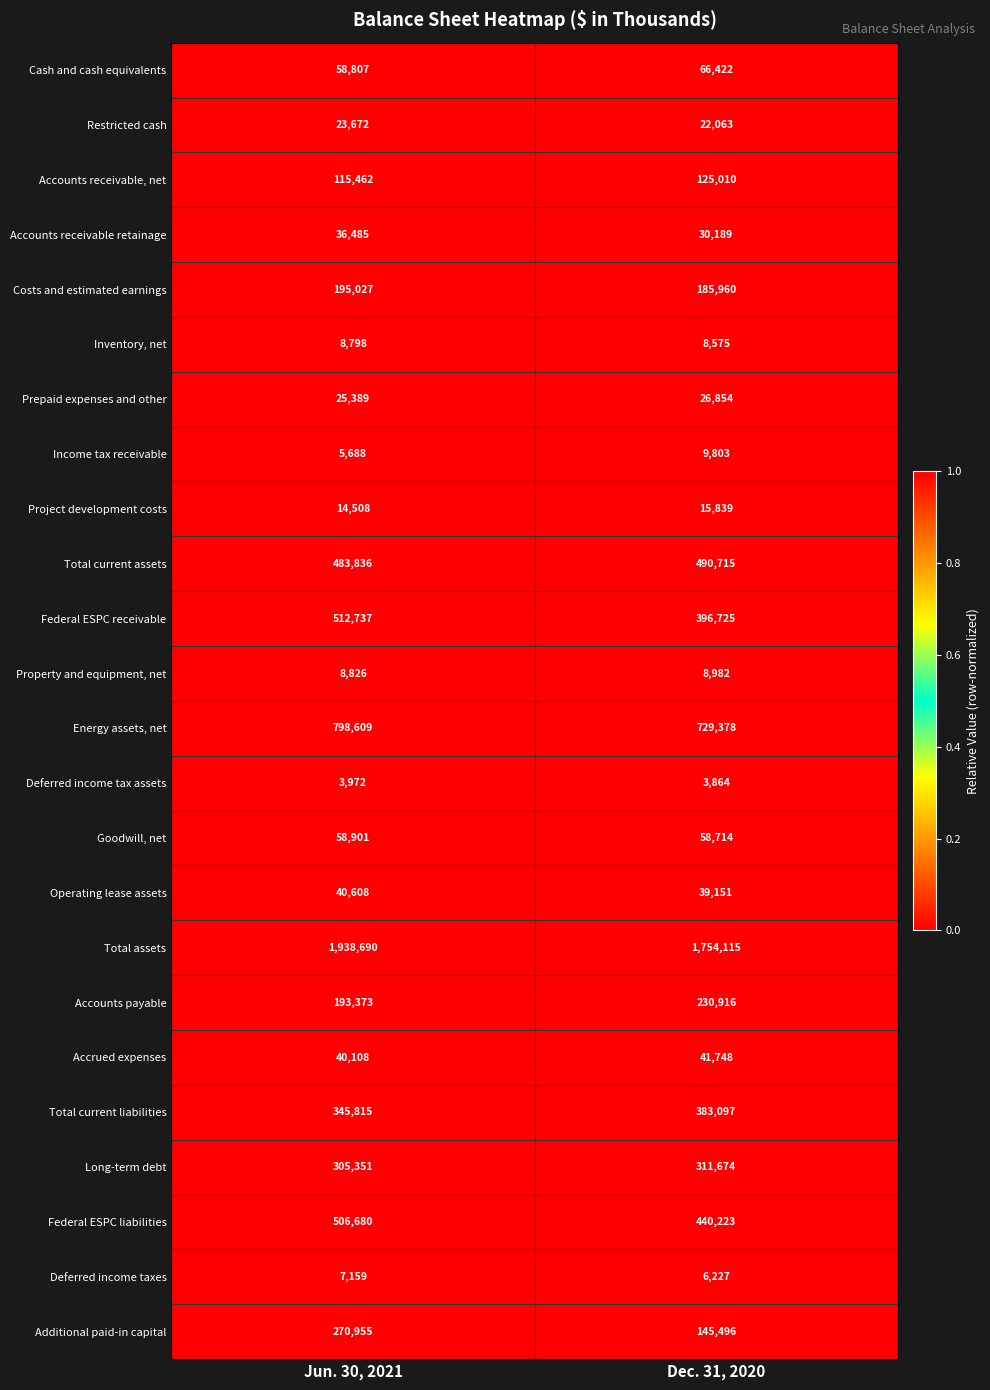

What is the approximate value of Long-term debt at Dec. 31, 2020, to the nearest 100?

311700